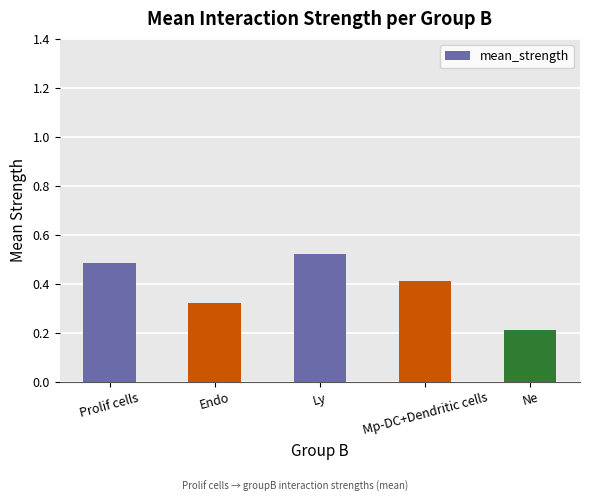

List the labels in order of value, smallest first.

Ne, Endo, Mp-DC+Dendritic cells, Prolif cells, Ly